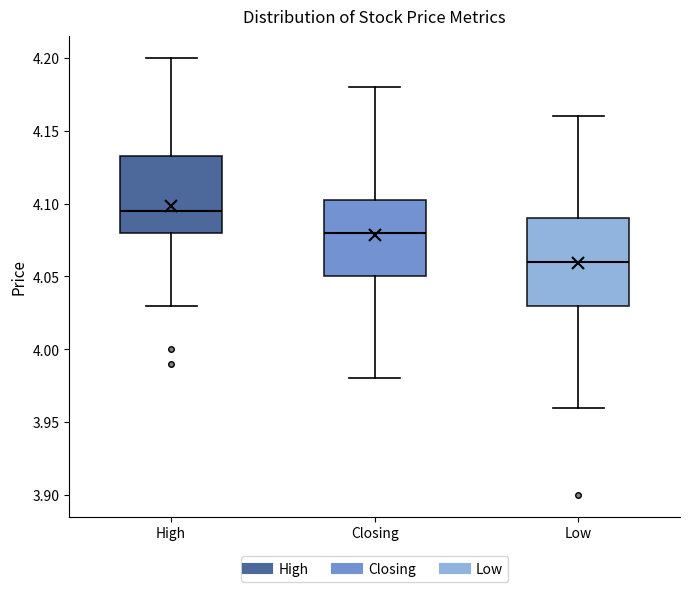

Where is the upper edge of the box for Low on the y-axis? The values are not printed on the chart, so give them approximately, as read against the axis.

4.090